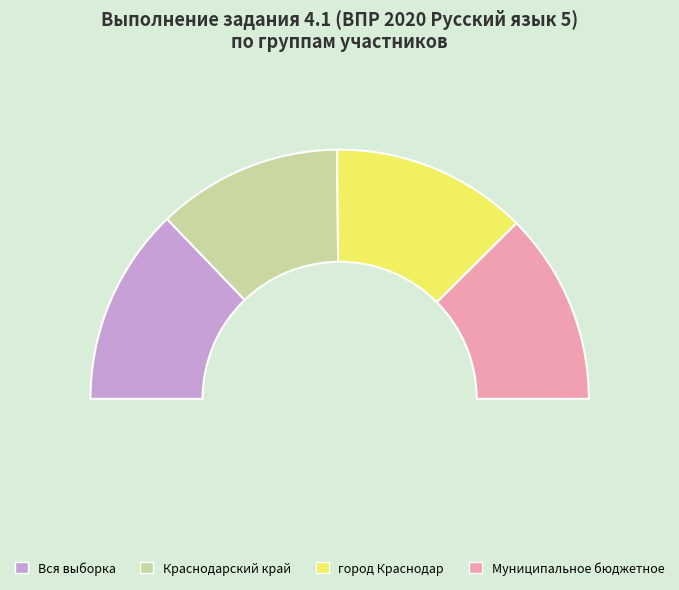

To the nearest percent, what is the difference between the largest and smallest slice percentages?

2%